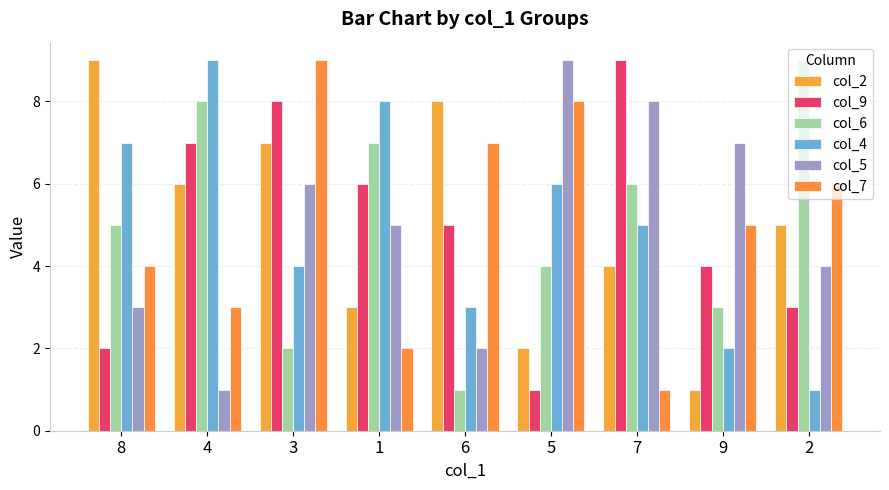

What is the approximate value of col_9 at 5?

1